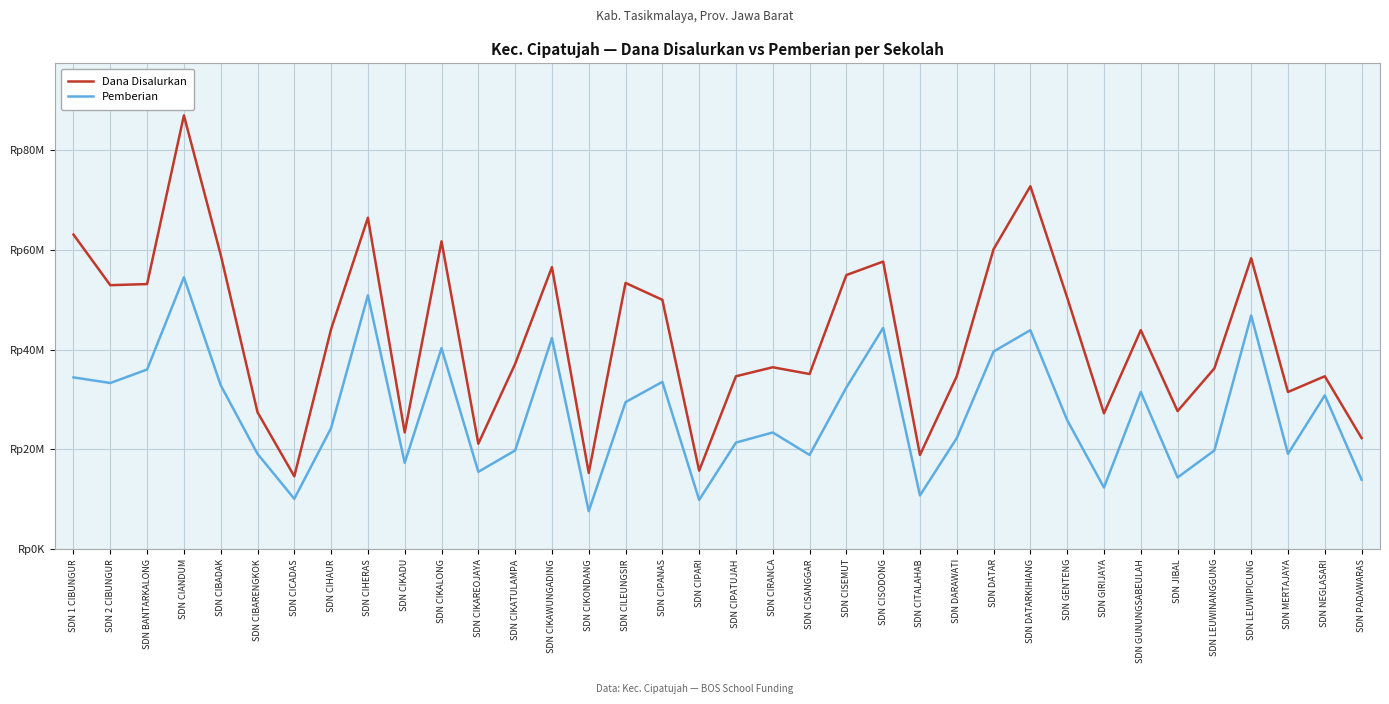

Rank the series at SDN LEUWIPICUNG from highest to lowest value.

Dana Disalurkan, Pemberian